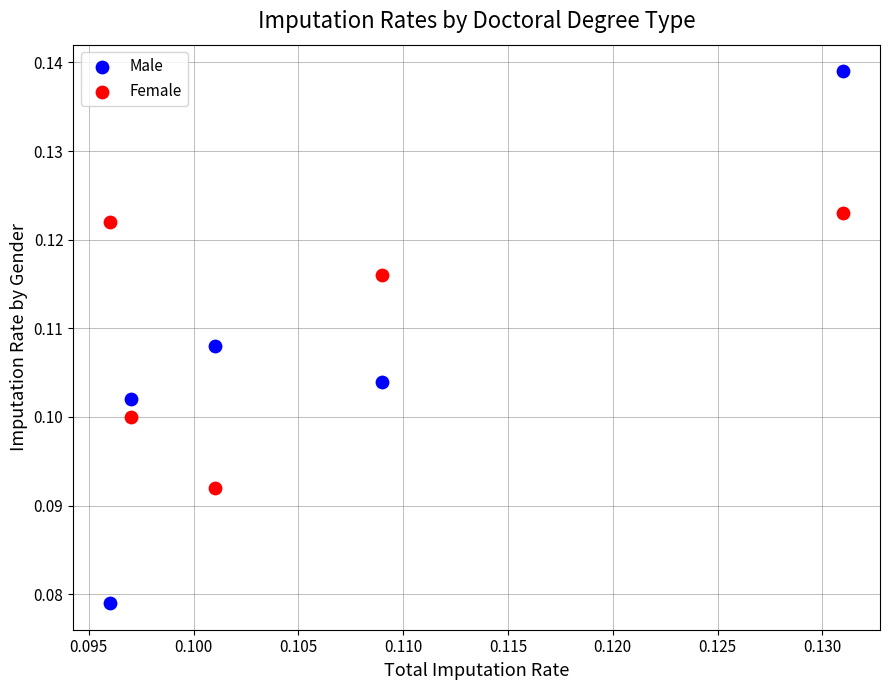

Which series has the widest spread of Y values?

Male